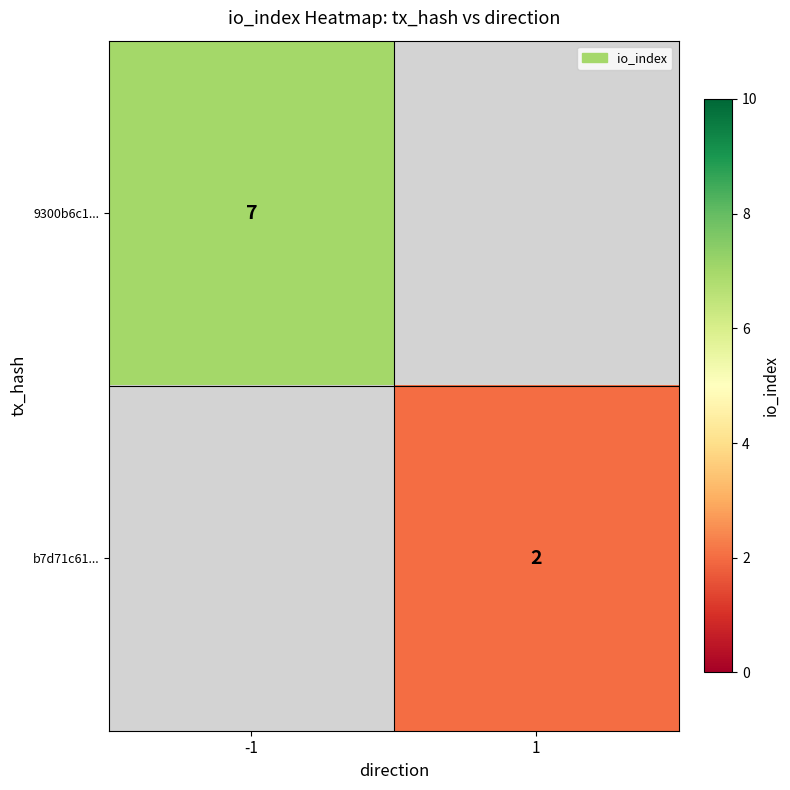

The value of b7d71c61... at 1 is 2. True or false?

True